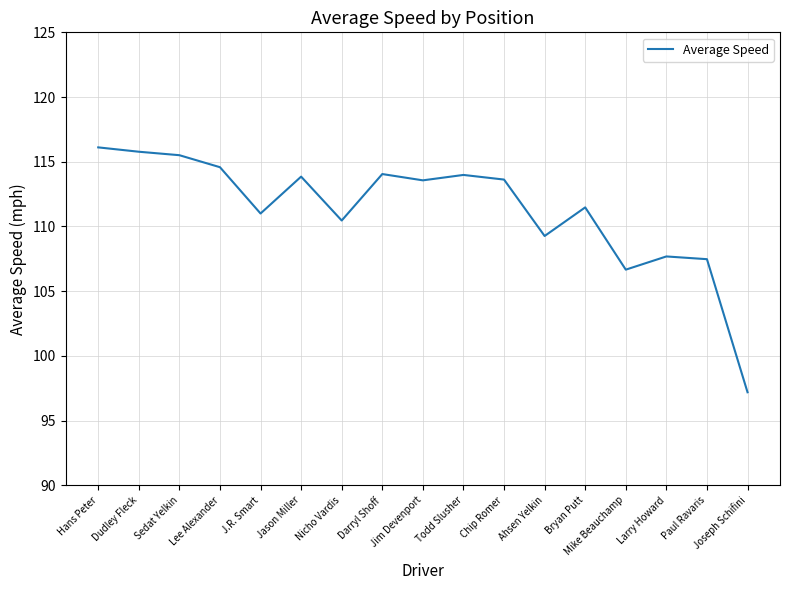

True or false: the data shows 152.4 at Todd Slusher.

False